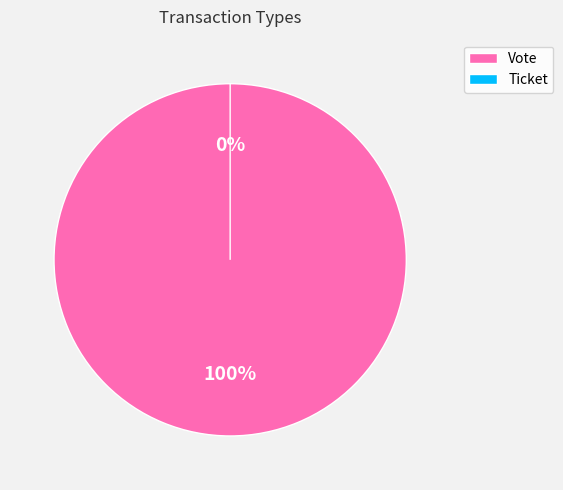

What percentage is the Vote slice, to the nearest percent?

100%